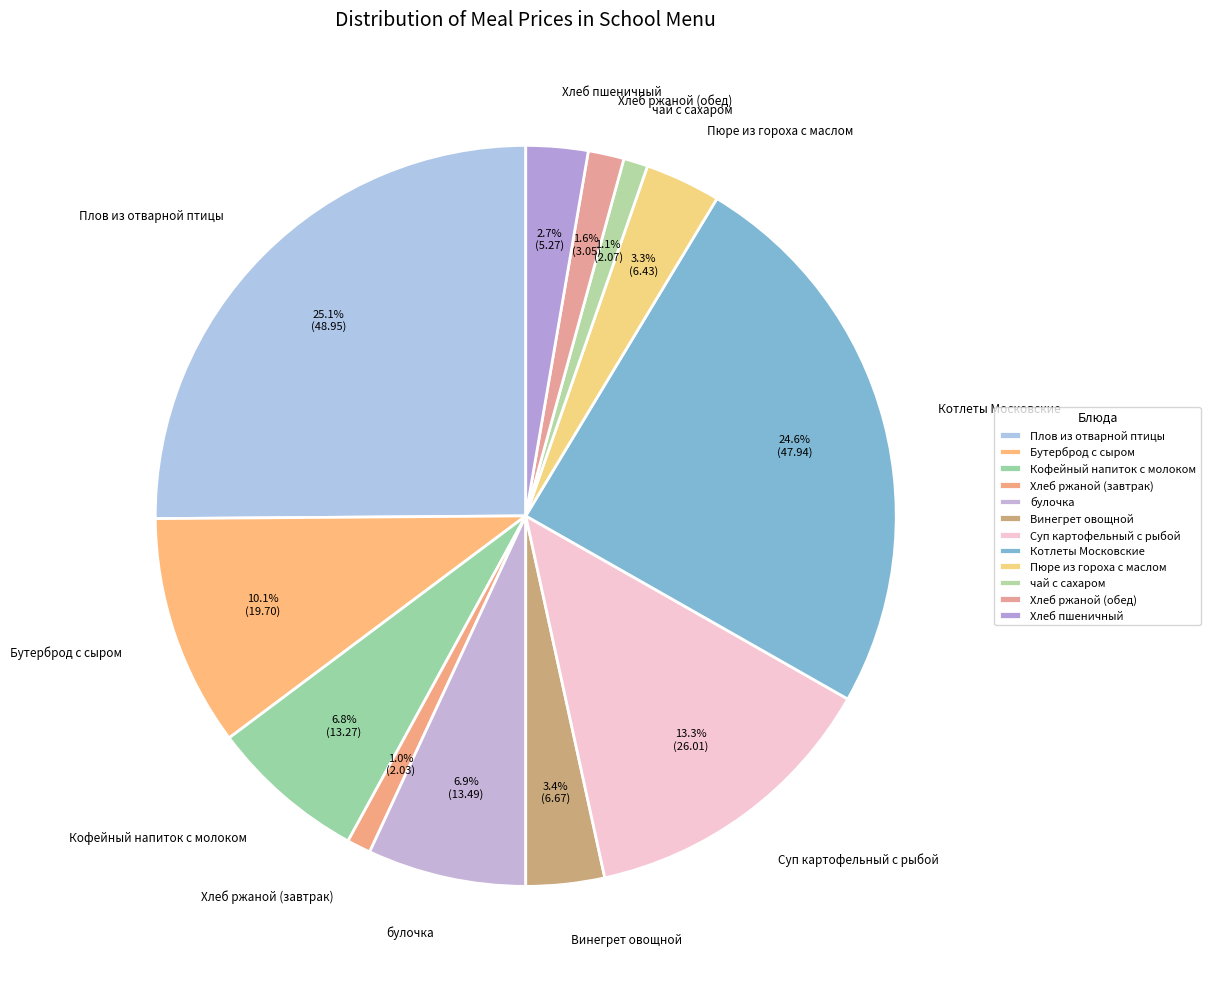

How many segments does this pie chart have?

12